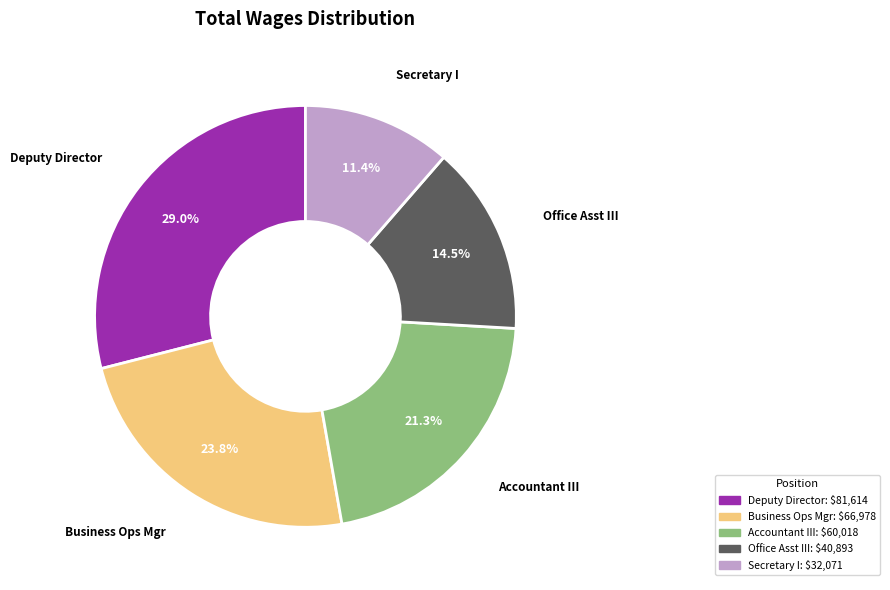

Rank the categories by value from lowest to highest.

Secretary I, Office Asst III, Accountant III, Business Ops Mgr, Deputy Director